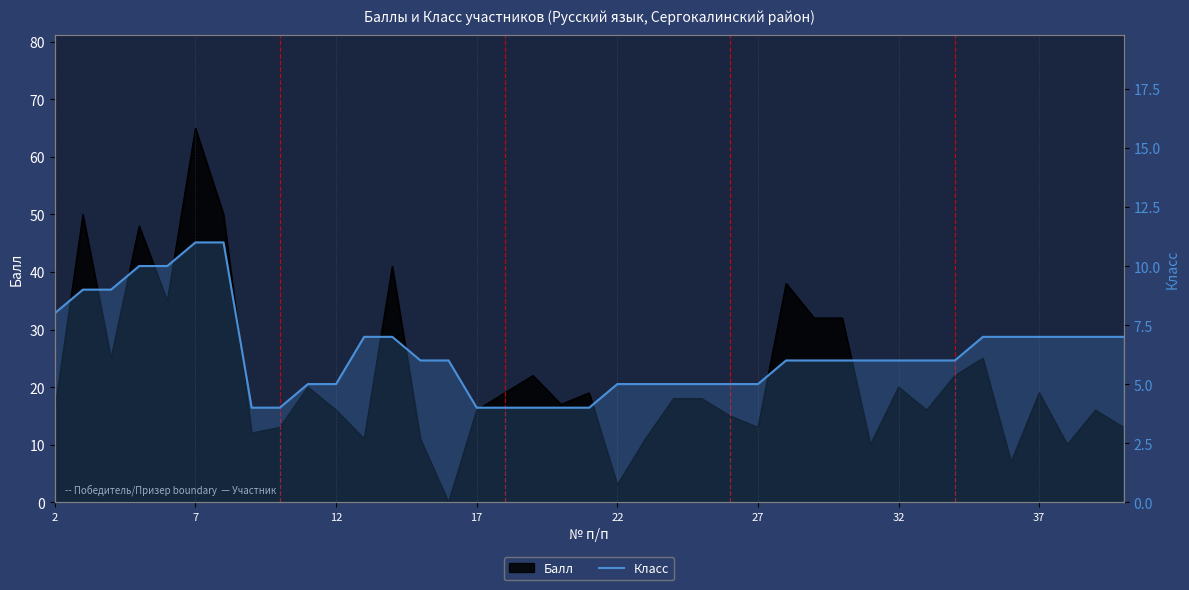

Approximately how many times larger is the value at 36 compared to 24?

1.4